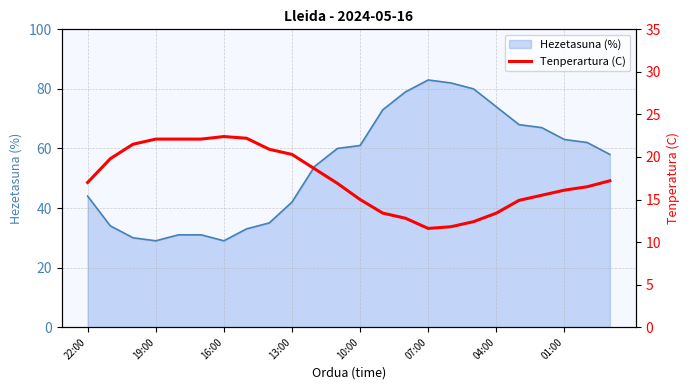

The Hezetasuna (%) series shows 70 at 22:00. True or false?

False